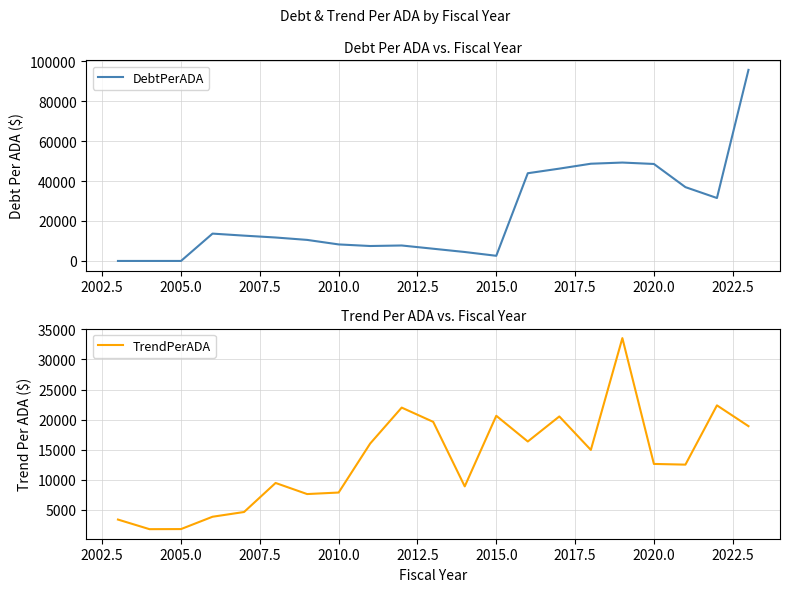

Rank the series by their average value, from lowest to highest.

TrendPerADA, DebtPerADA